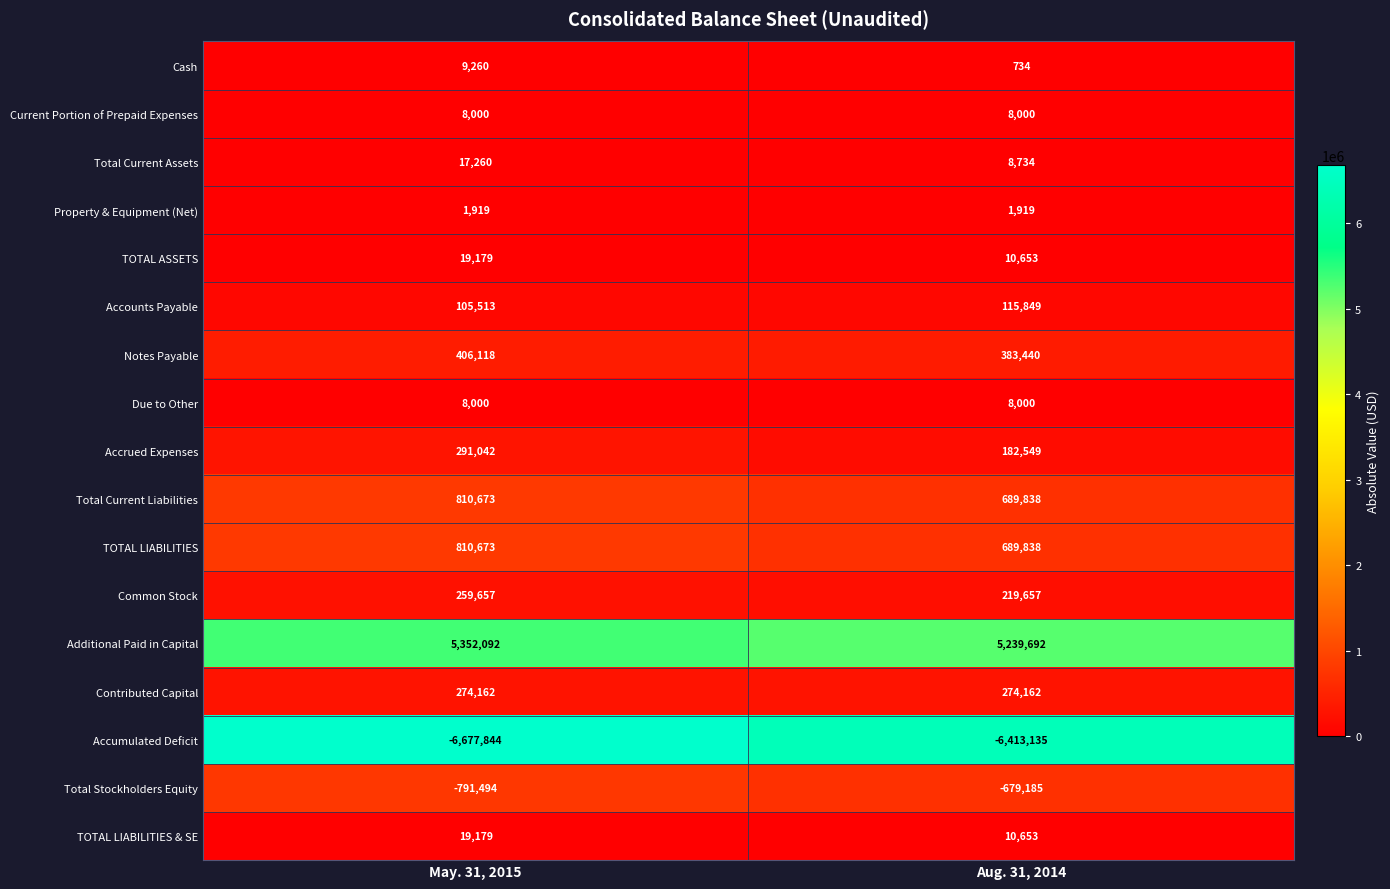

Is the value of Accounts Payable at Aug. 31, 2014 greater than the value of Notes Payable at May. 31, 2015?

No